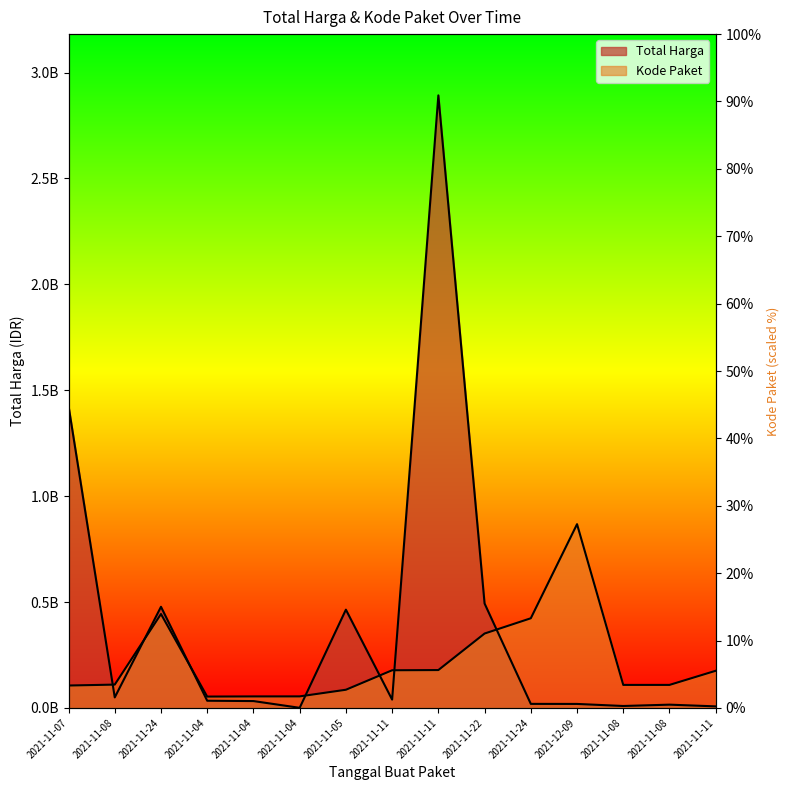

What is the approximate value of Total Harga at 2021-11-22?

493000000.0